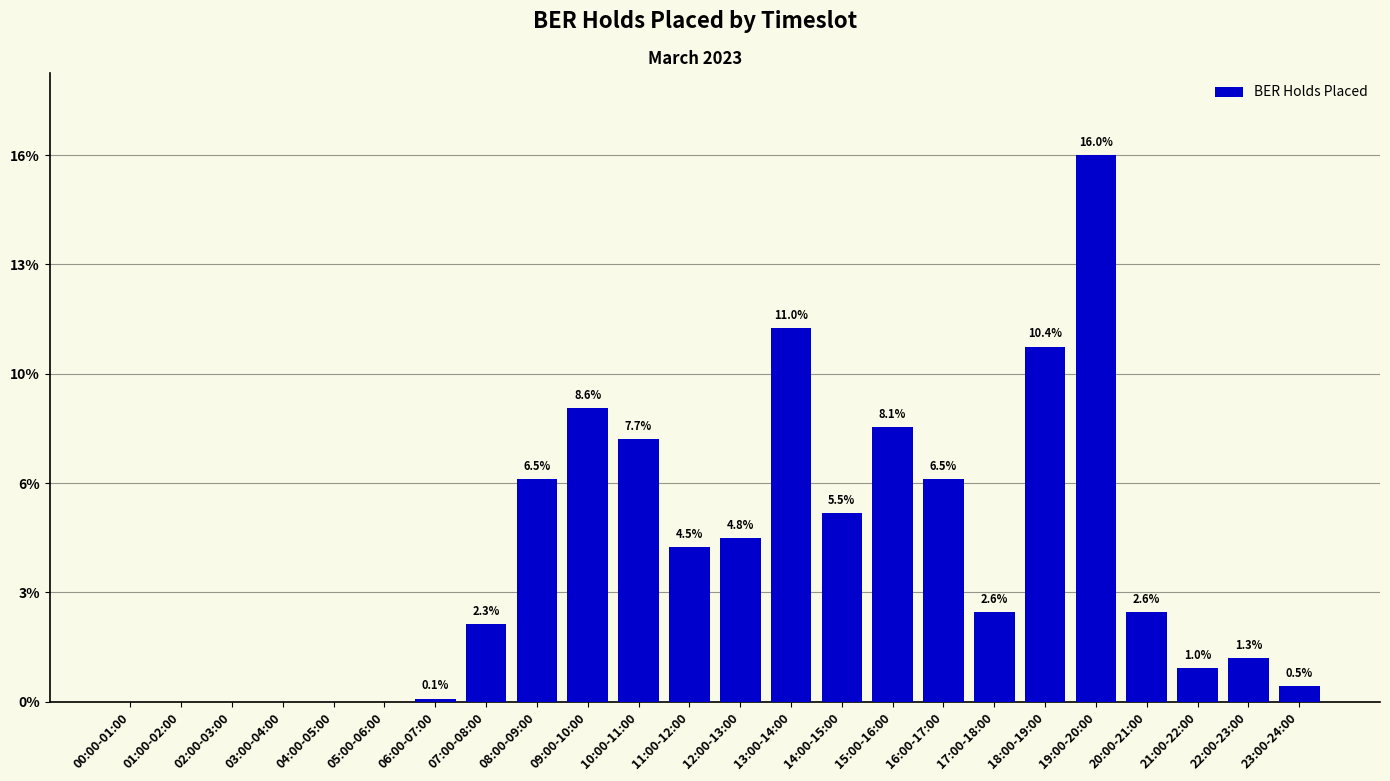

List the labels in order of value, smallest first.

00:00-01:00, 01:00-02:00, 02:00-03:00, 03:00-04:00, 04:00-05:00, 05:00-06:00, 06:00-07:00, 23:00-24:00, 21:00-22:00, 22:00-23:00, 07:00-08:00, 17:00-18:00, 20:00-21:00, 11:00-12:00, 12:00-13:00, 14:00-15:00, 08:00-09:00, 16:00-17:00, 10:00-11:00, 15:00-16:00, 09:00-10:00, 18:00-19:00, 13:00-14:00, 19:00-20:00